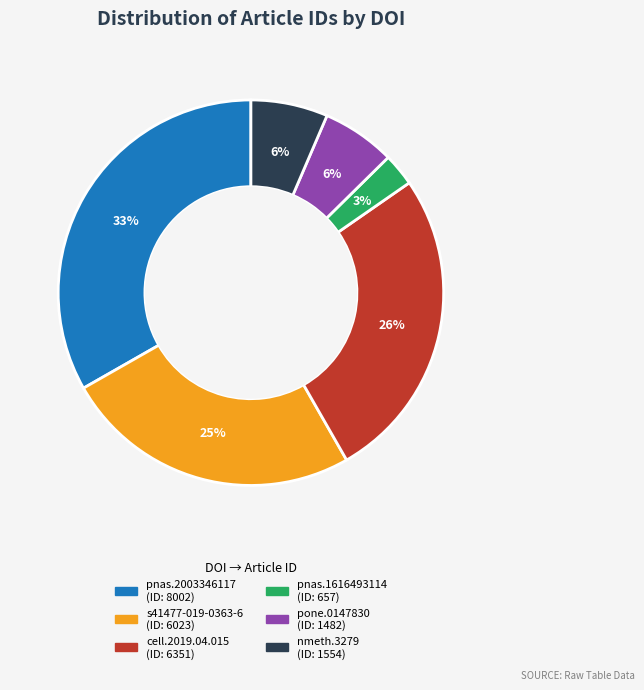

Does any single category account for the majority?

No